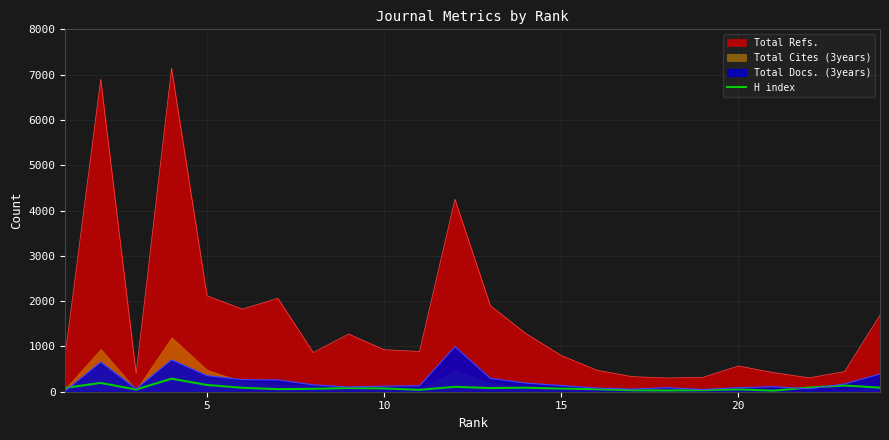

True or false: Total Refs. and H index intersect in this chart.

False